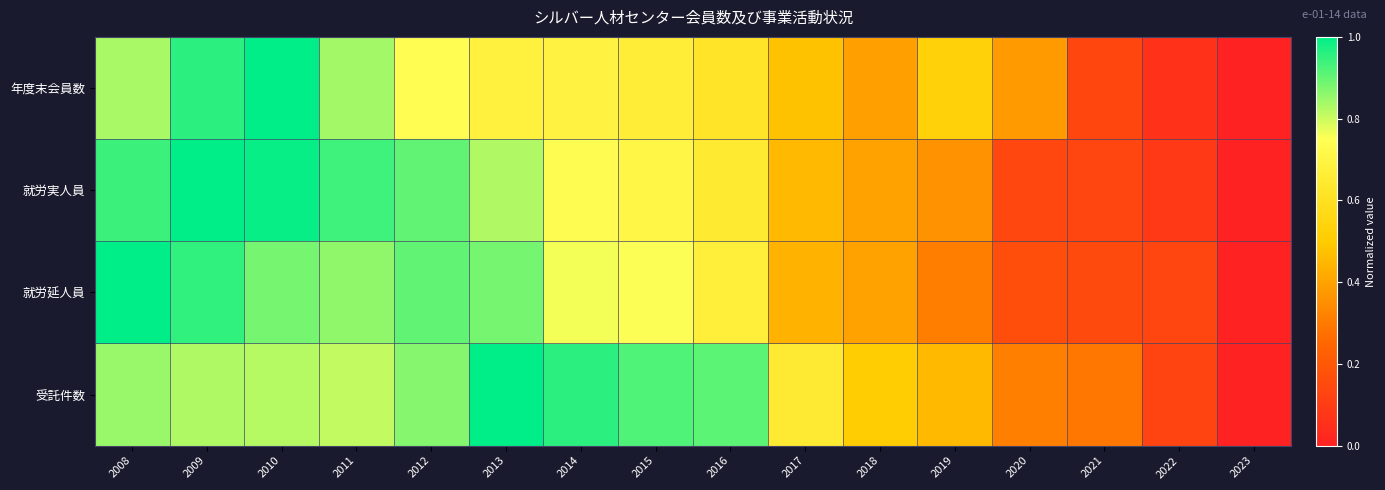

At how many categories does at least one series exceed 0?

15